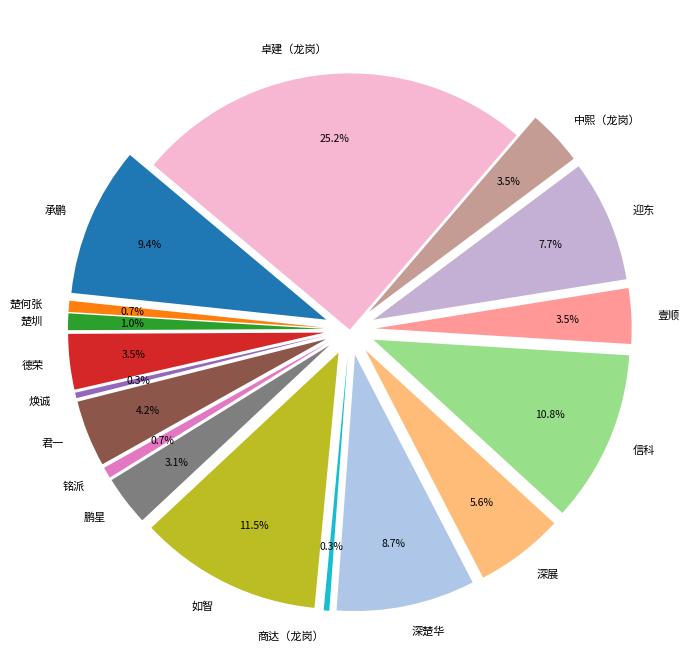

Is 楚圳 the majority of the pie?

No